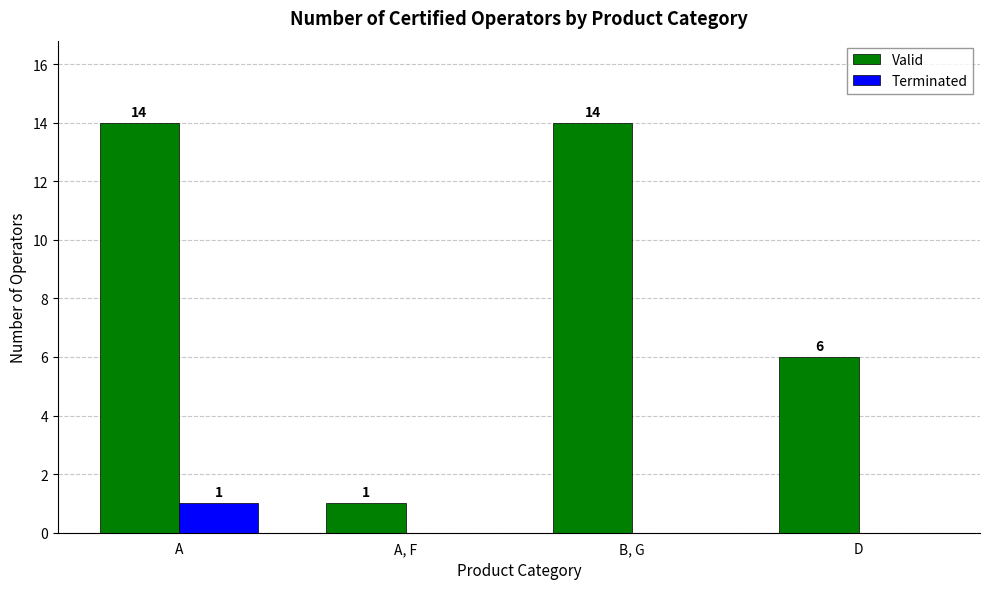

What is the greatest value displayed?

14